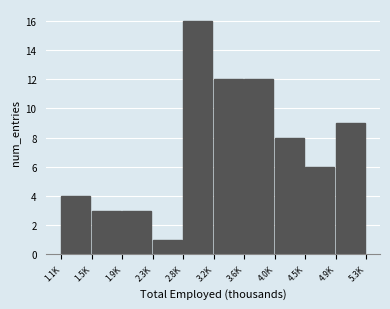

Reading left to right, transcribe all the data shown in this chart.

1.1K=4	1.5K=3	1.9K=3	2.3K=1	2.8K=16	3.2K=12	3.6K=12	4.0K=8	4.5K=6	4.9K=9